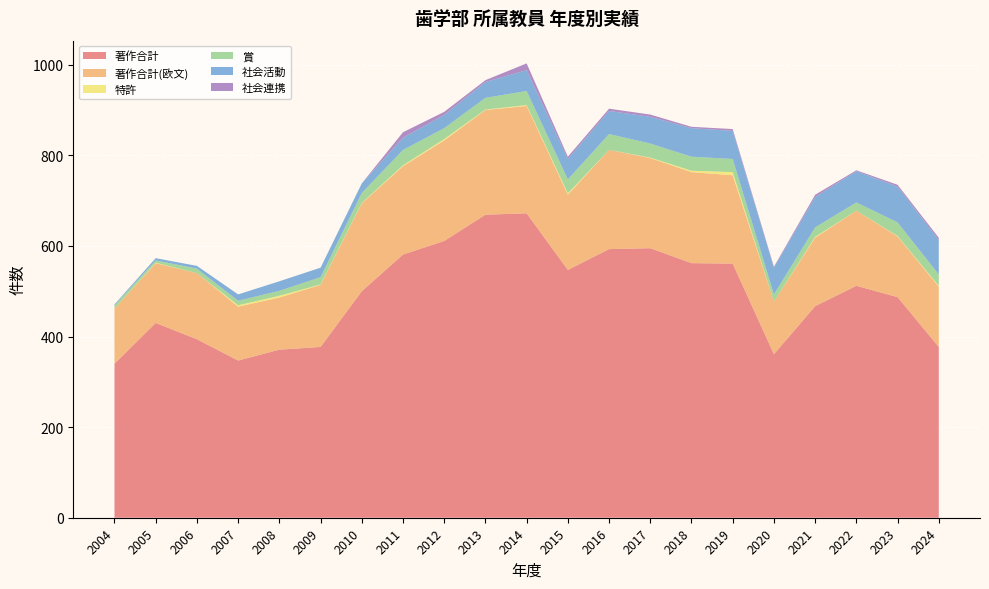

Reading left to right, extract all data points from this chart.

著作合計: 340	430	394	347	371	377	500	581	611	669	672	547	593	595	562	561	361	467	512	487	377
著作合計(欧文): 122	132	146	119	115	137	194	195	222	231	237	166	219	199	201	195	116	151	166	134	133
特許: 0	1	0	3	4	1	1	2	3	1	2	3	0	1	3	7	0	2	0	1	2
賞: 7	5	10	10	11	16	22	34	24	26	31	31	35	31	31	29	16	21	18	30	25
社会活動: 2	5	6	14	21	21	21	27	29	35	46	45	51	59	63	62	59	67	69	79	76
社会連携: 0	0	0	0	0	0	0	12	7	4	15	5	5	5	3	4	2	5	2	4	5